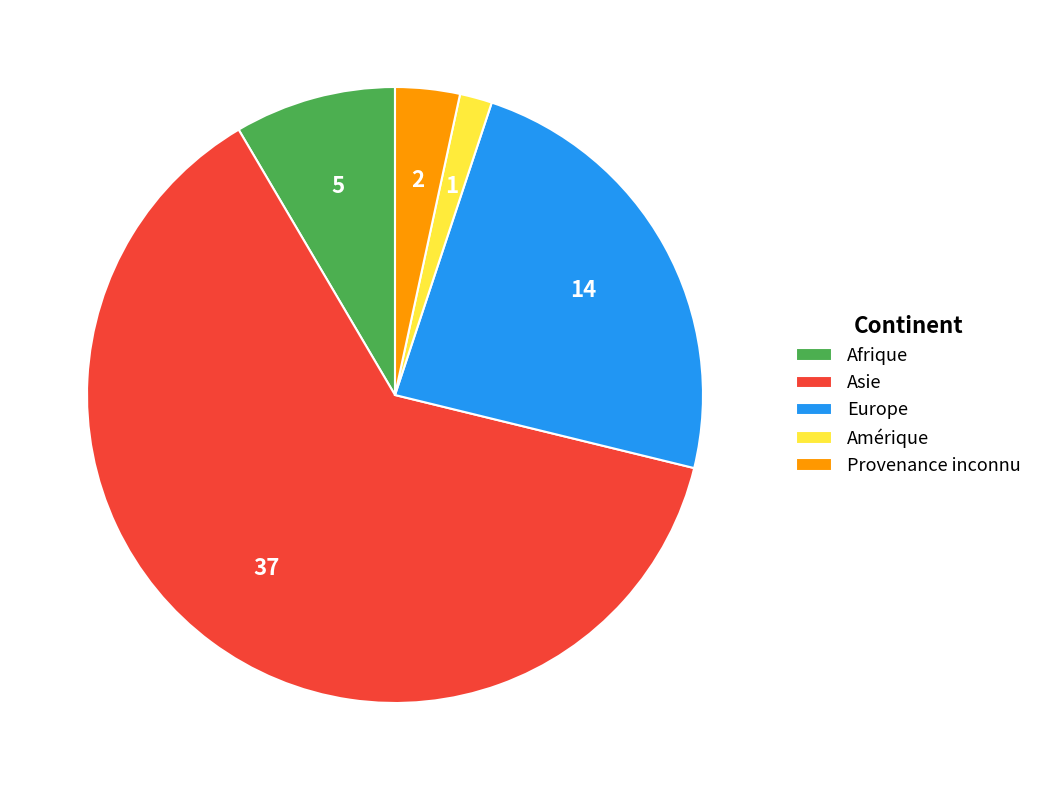

Count the number of slices in the pie.

5